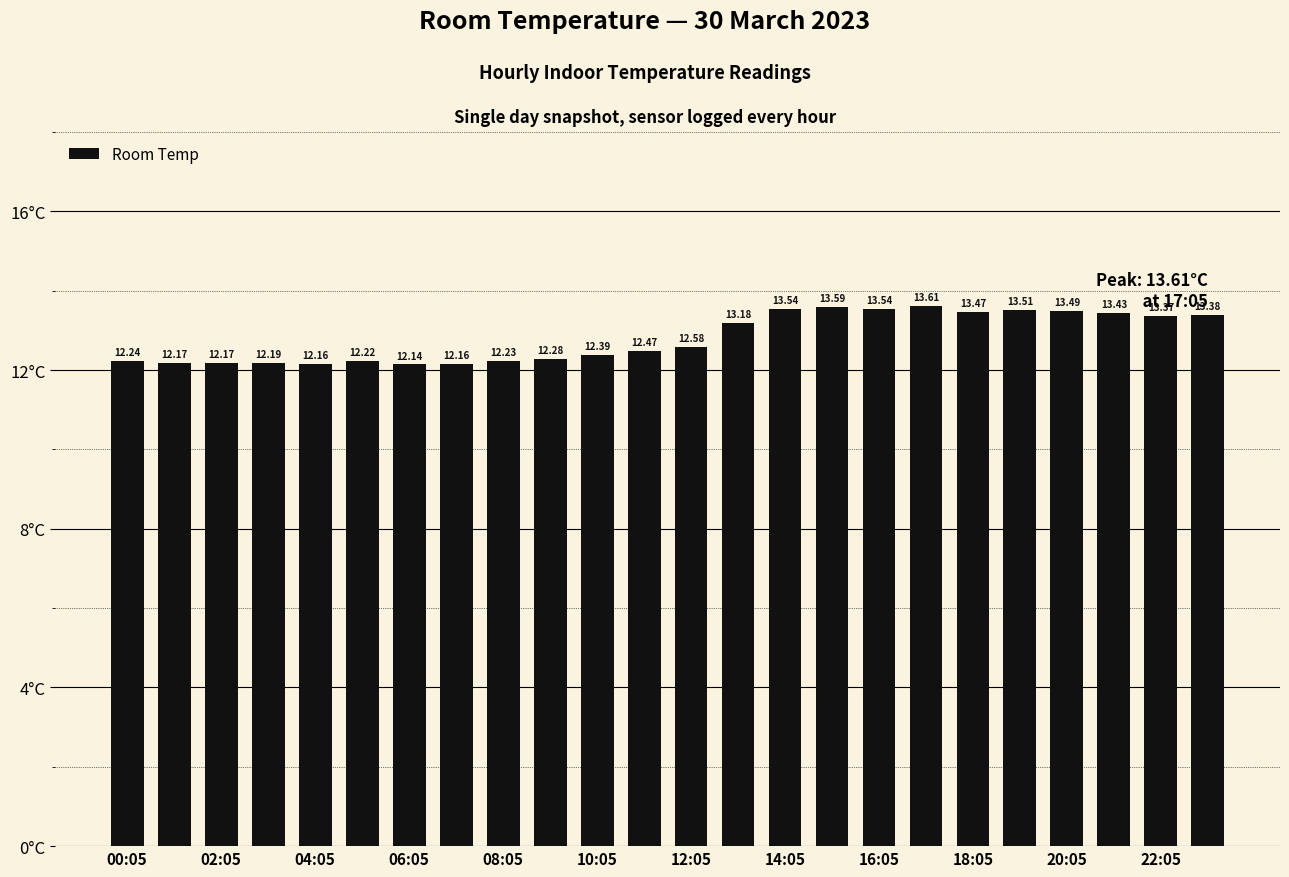

What is the difference between the maximum and minimum values?

1.5